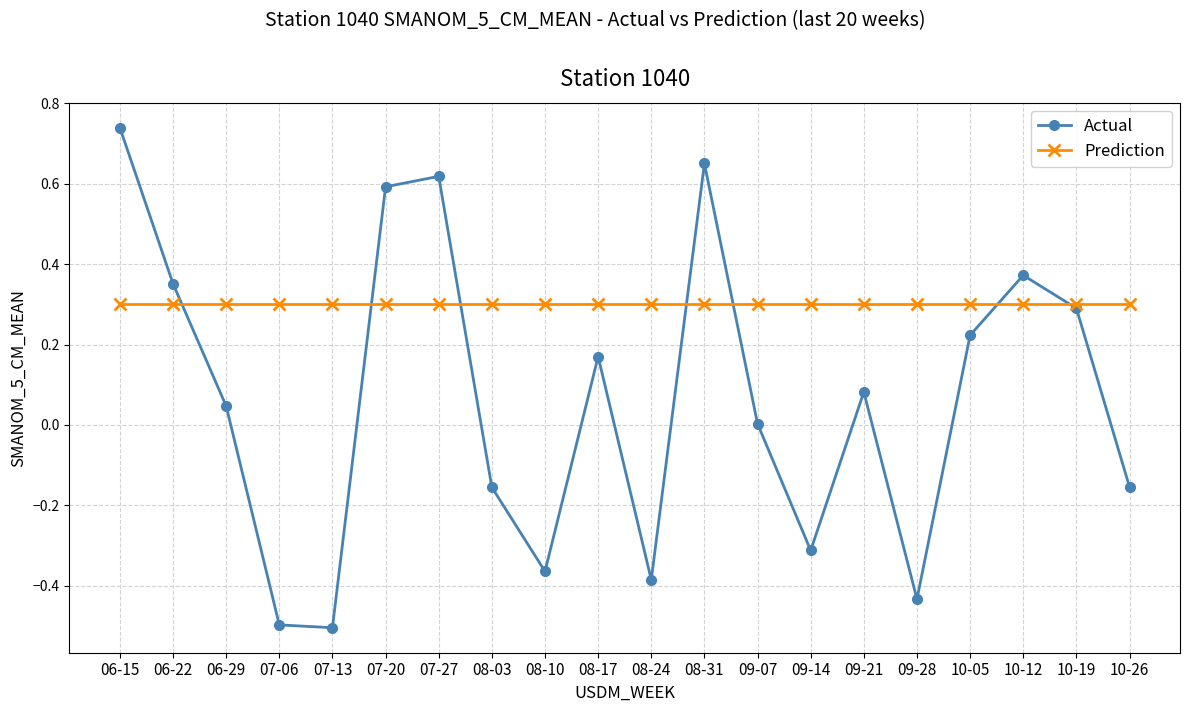

The Prediction series shows 0.5 at 08-17. True or false?

False